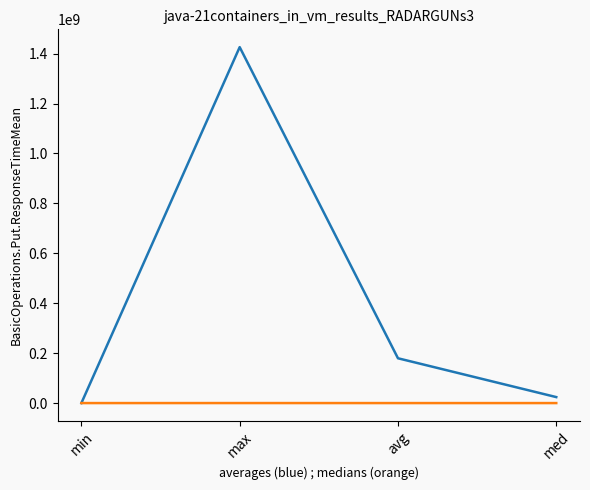

At which category is the sum across all series the highest?

max